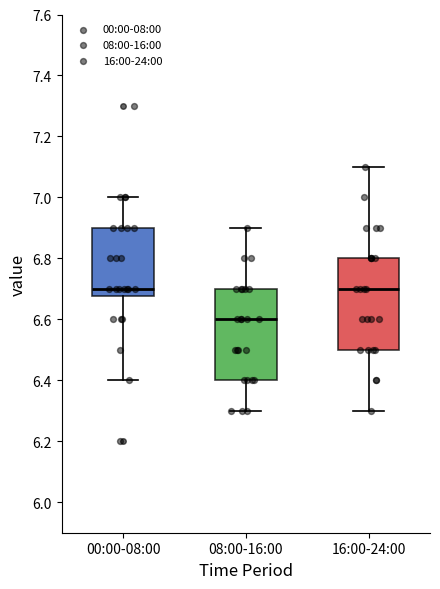

Where is the lower edge of the box for 16:00-24:00 on the y-axis? The values are not printed on the chart, so give them approximately, as read against the axis.

6.50